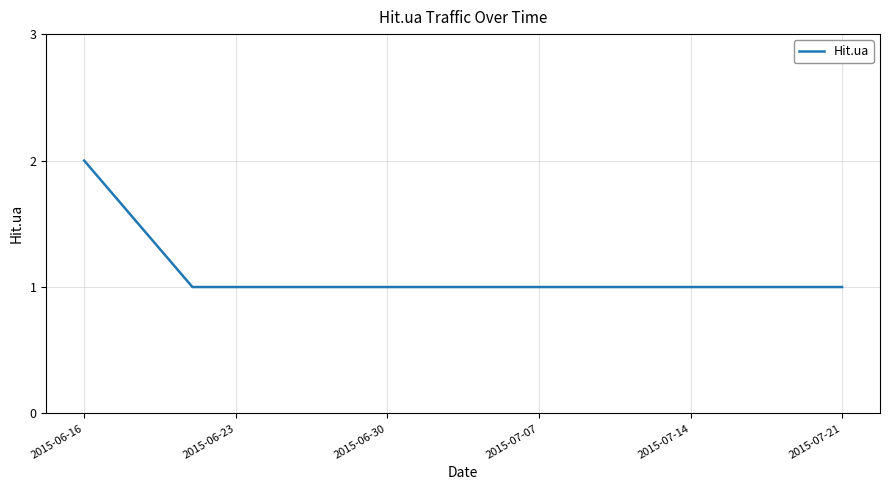

Does the chart display data point markers on the line(s)?

No